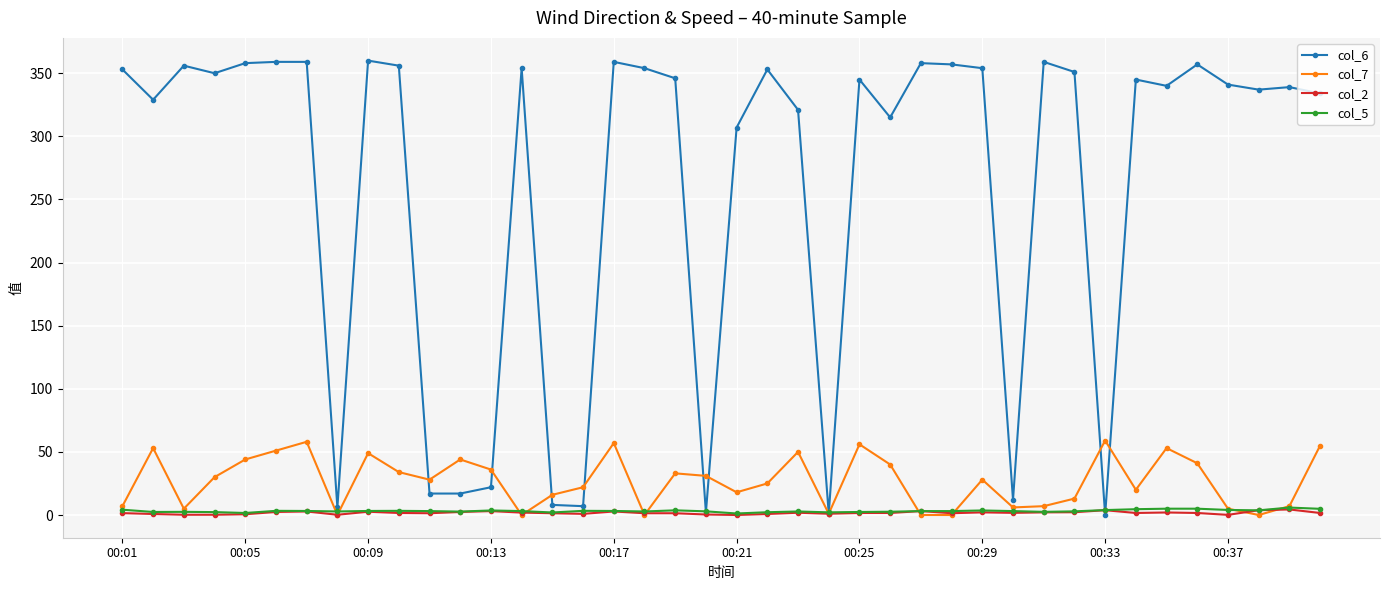

What is the maximum value for col_6?

360.0